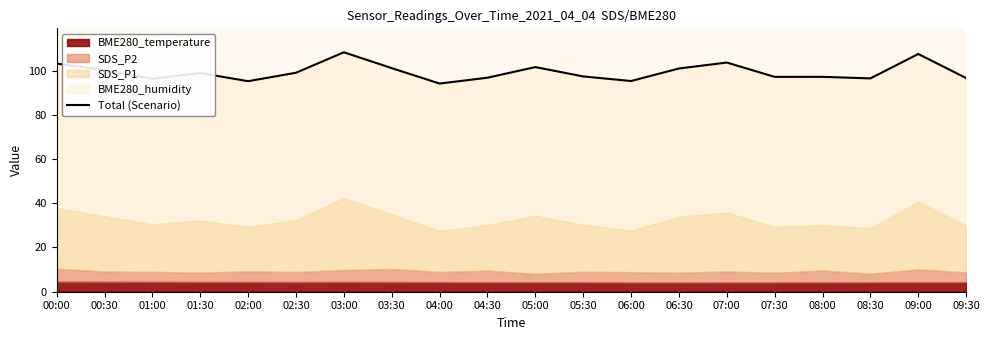

What is the ratio of the value at 09:00 to the value at 09:30?

1.1